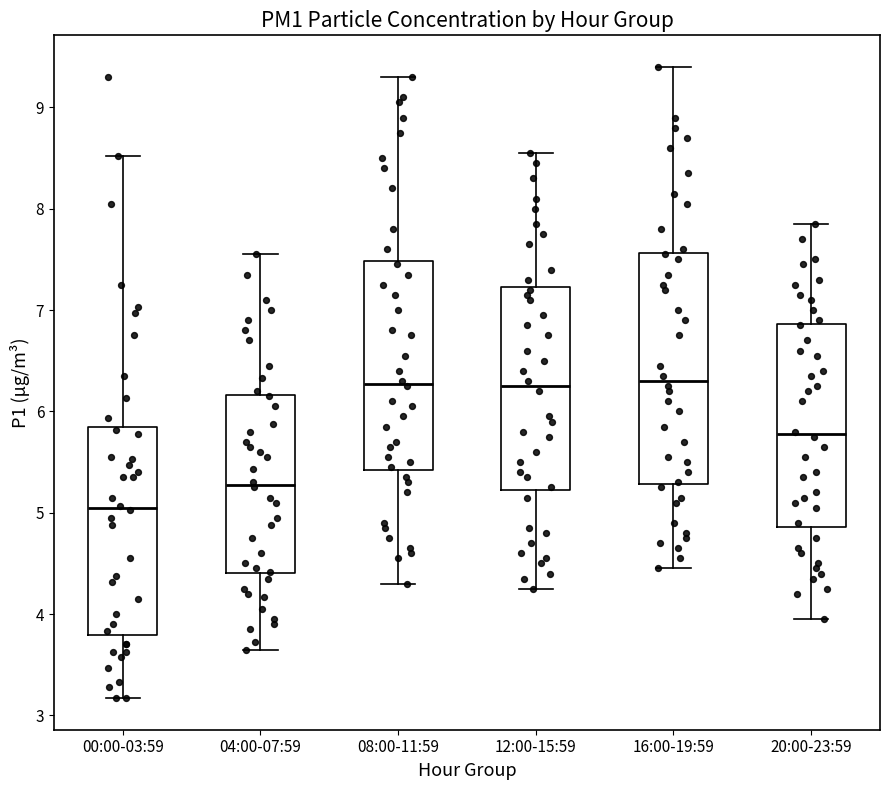

Reading left to right, read every box against the y-axis: the position of its median line, the range the box covers, and the ends of its whiskers. The values are not printed on the chart, so give them approximately, as read against the axis.

00:00-03:59: median 5.1, box 3.8 to 5.8, whiskers 3.2 to 8.5
04:00-07:59: median 5.3, box 4.4 to 6.2, whiskers 3.7 to 7.6
08:00-11:59: median 6.3, box 5.4 to 7.5, whiskers 4.3 to 9.3
12:00-15:59: median 6.3, box 5.2 to 7.2, whiskers 4.3 to 8.6
16:00-19:59: median 6.3, box 5.3 to 7.6, whiskers 4.5 to 9.4
20:00-23:59: median 5.8, box 4.9 to 6.9, whiskers 4.0 to 7.9